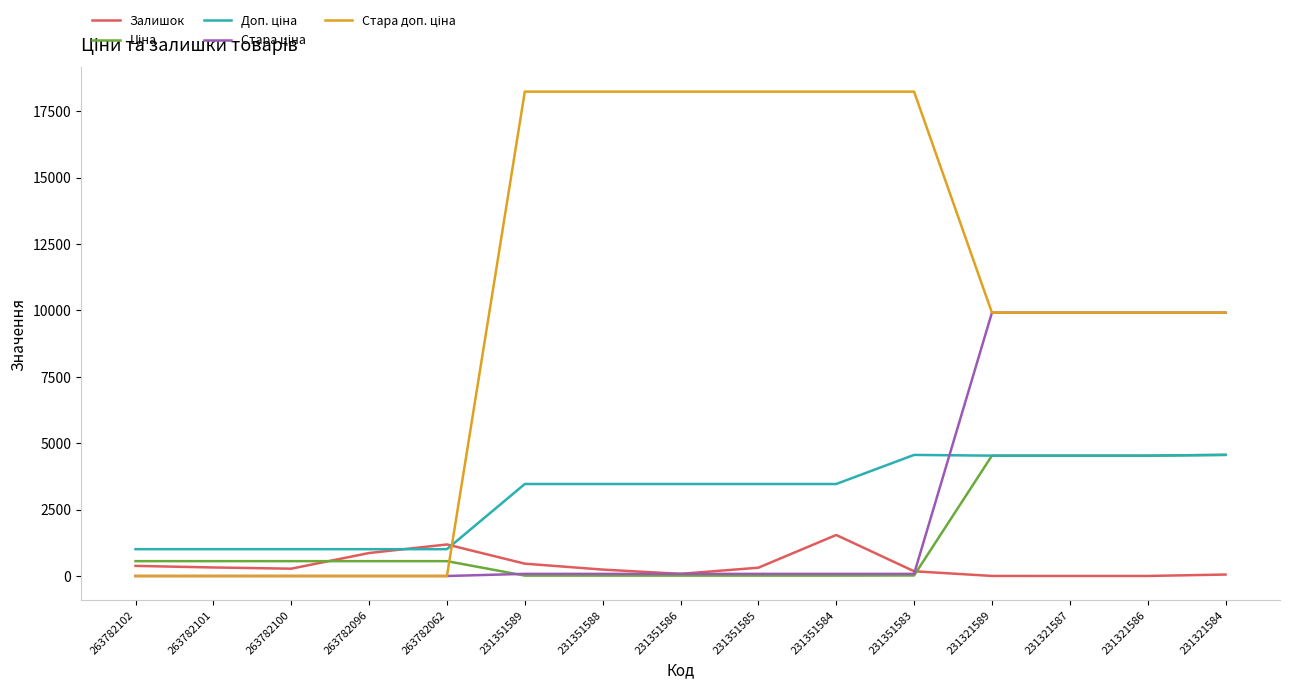

Is it true that Залишок equals 55.0 at 231321584?

True